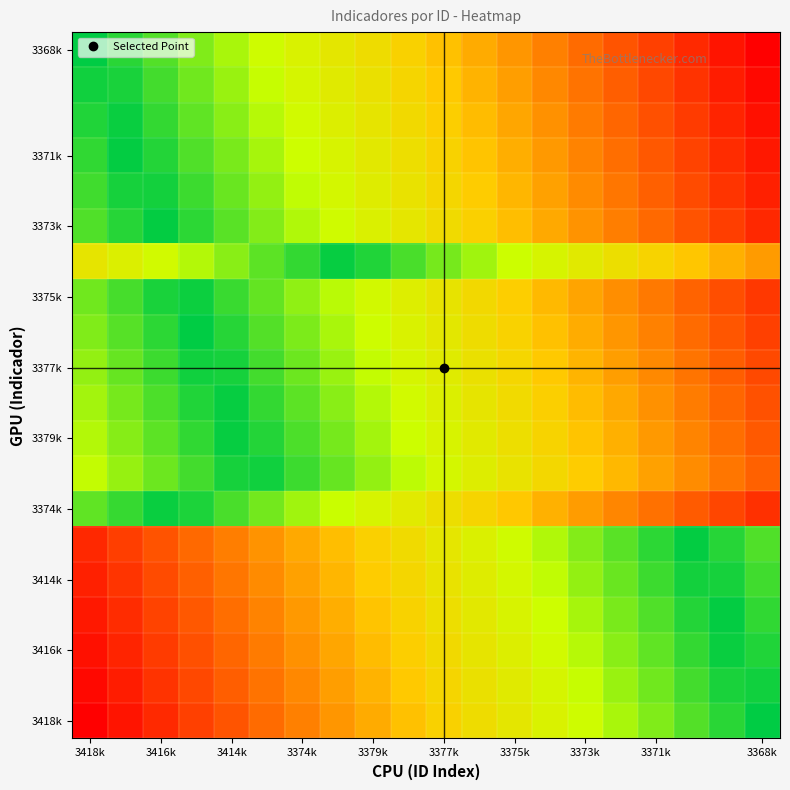

Count the number of categories in the chart.

20